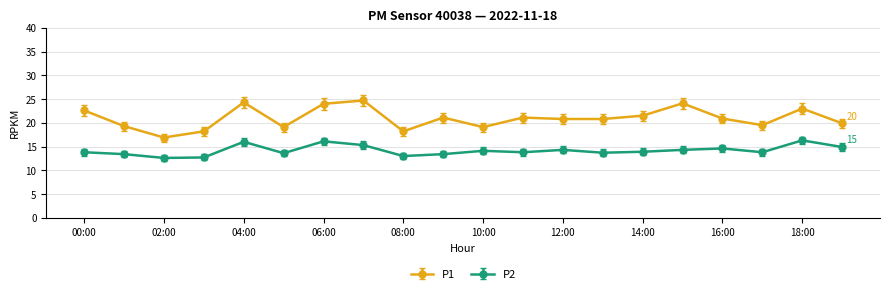

What is the sum of all P1 values?

419.1